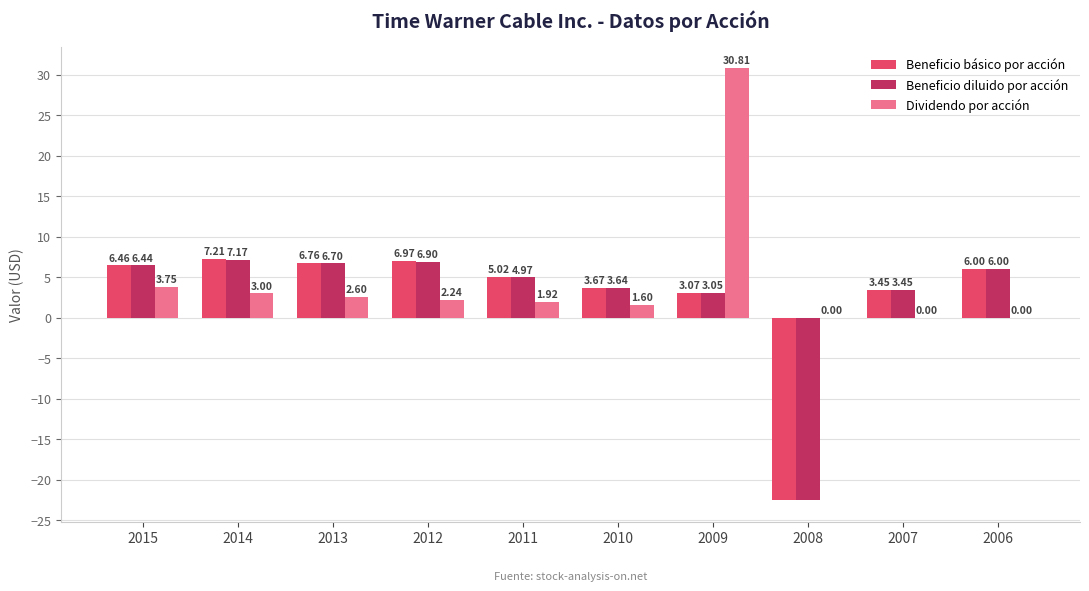

Which series has the largest total across all categories?

Dividendo por acción